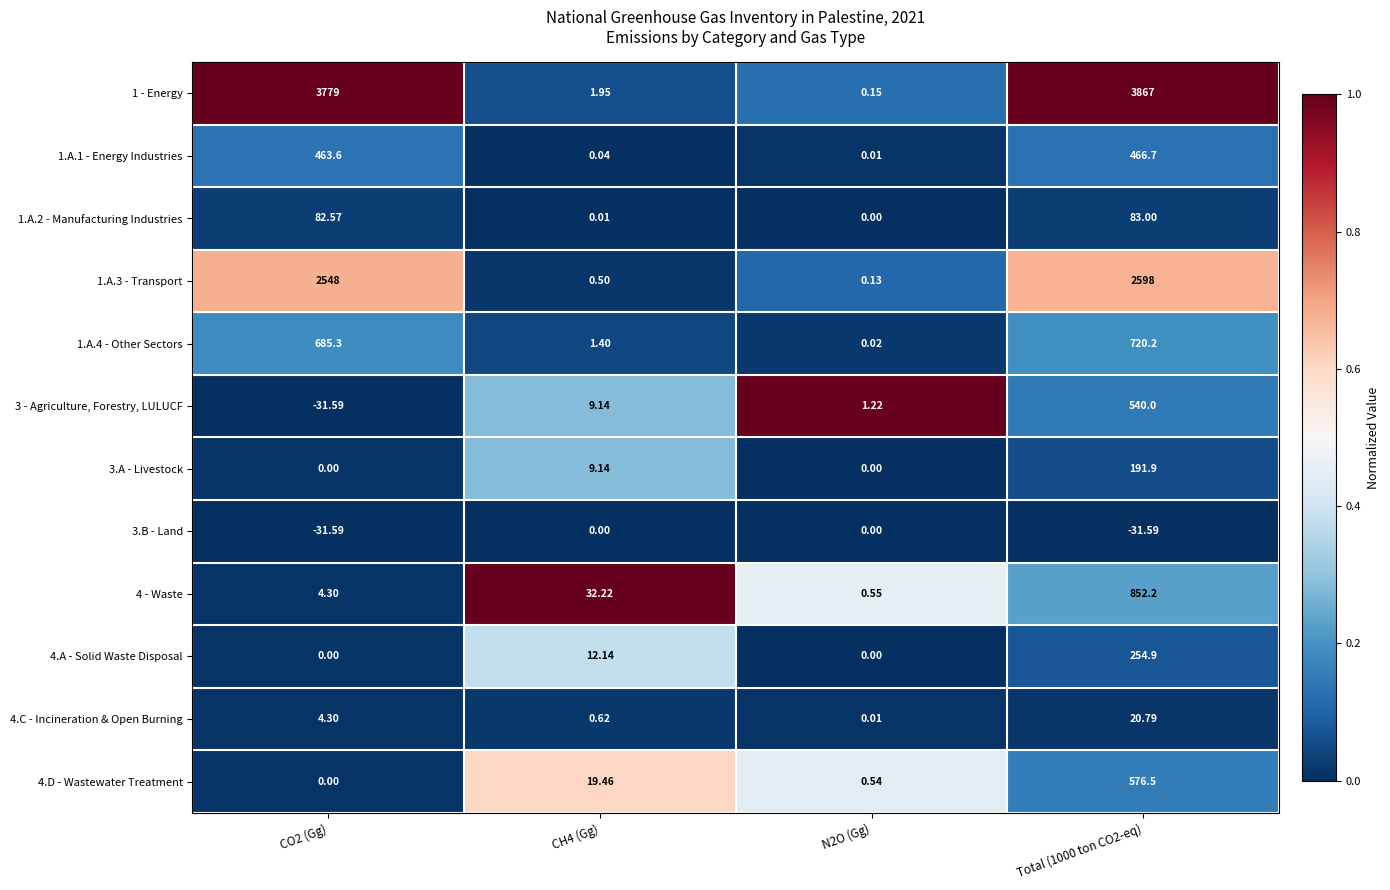

How many data points does each series have?

4